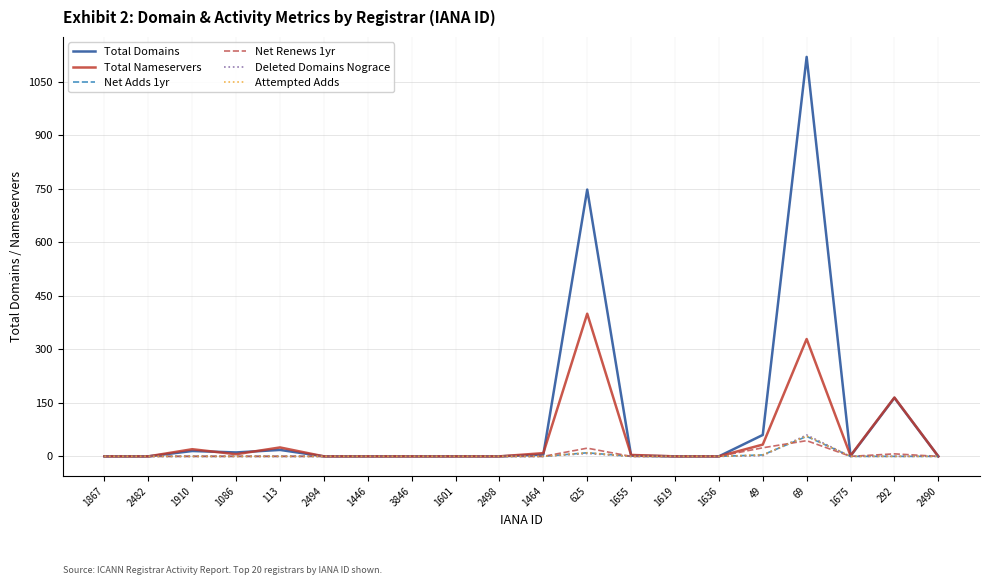

The value of Attempted Adds at 1910 is 0. True or false?

True